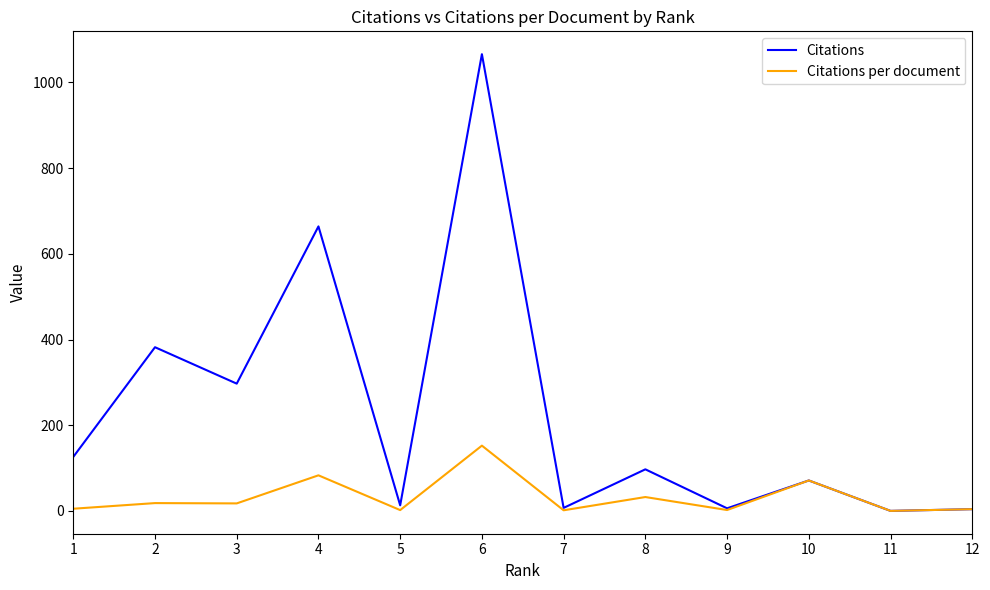

What is the total value across all series at 5?

14.9